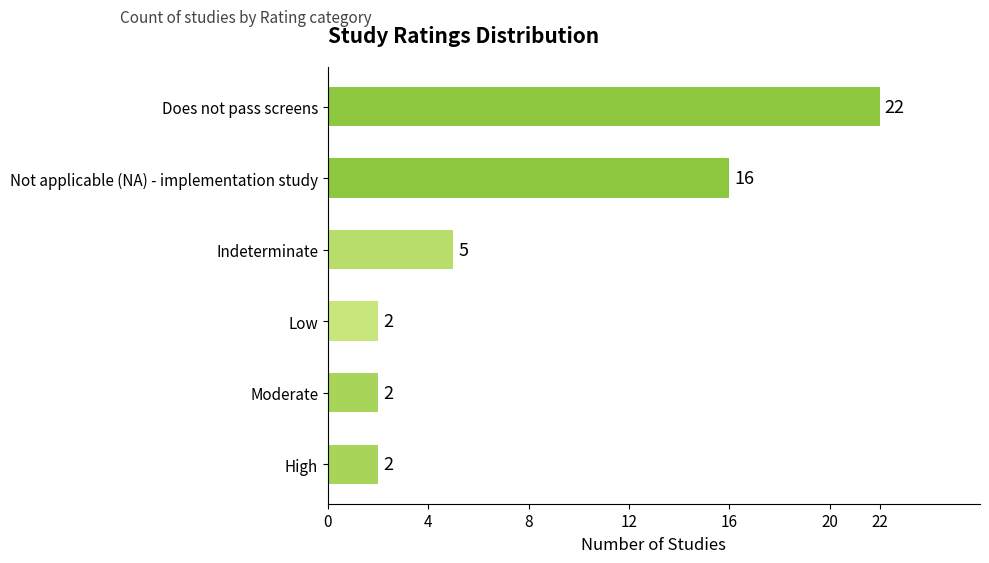

What is the ratio of the value at Low to the value at Indeterminate?

0.4